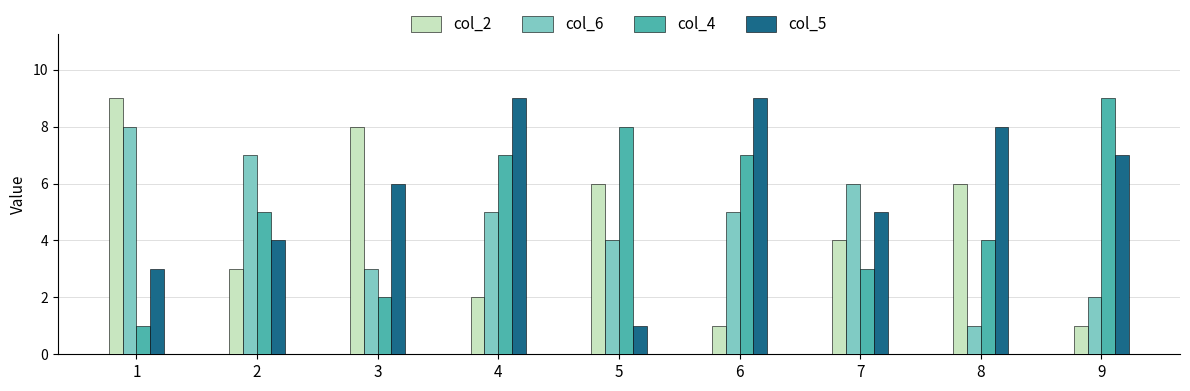

Which series has the largest total across all categories?

col_5